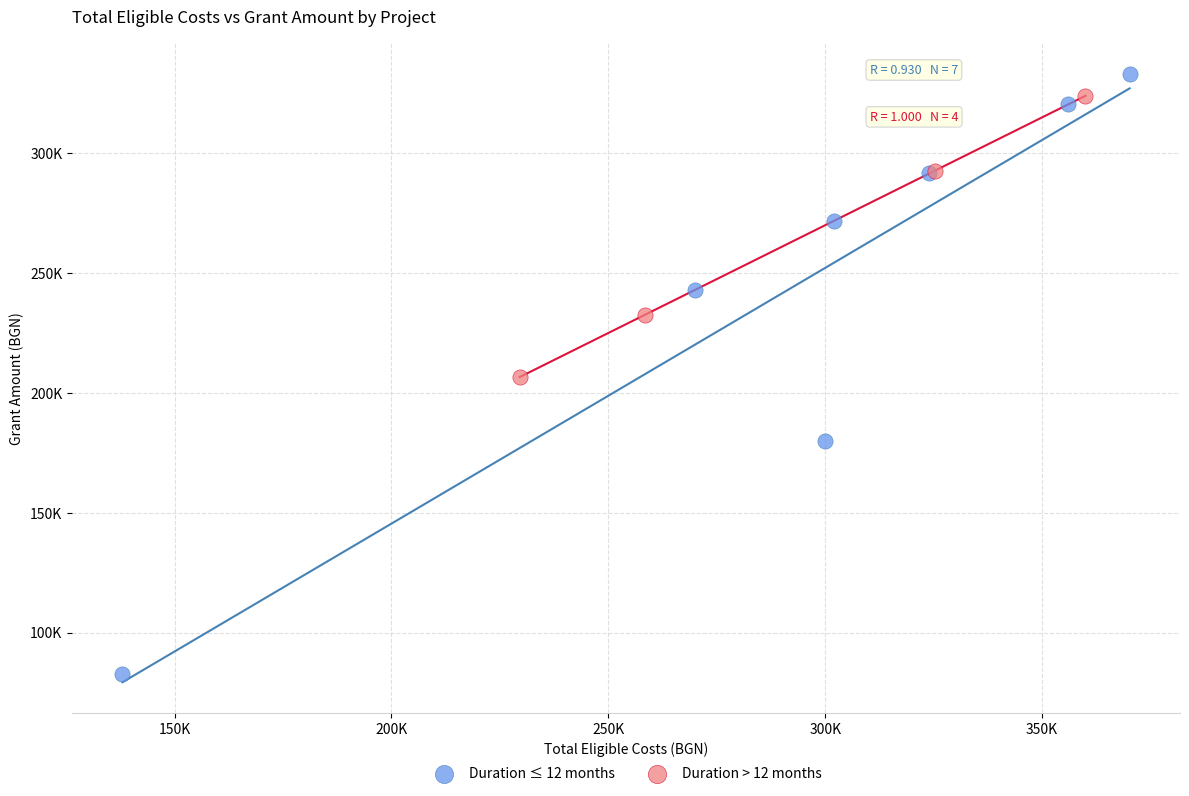

Which series has the widest spread of Y values?

Duration ≤ 12 months